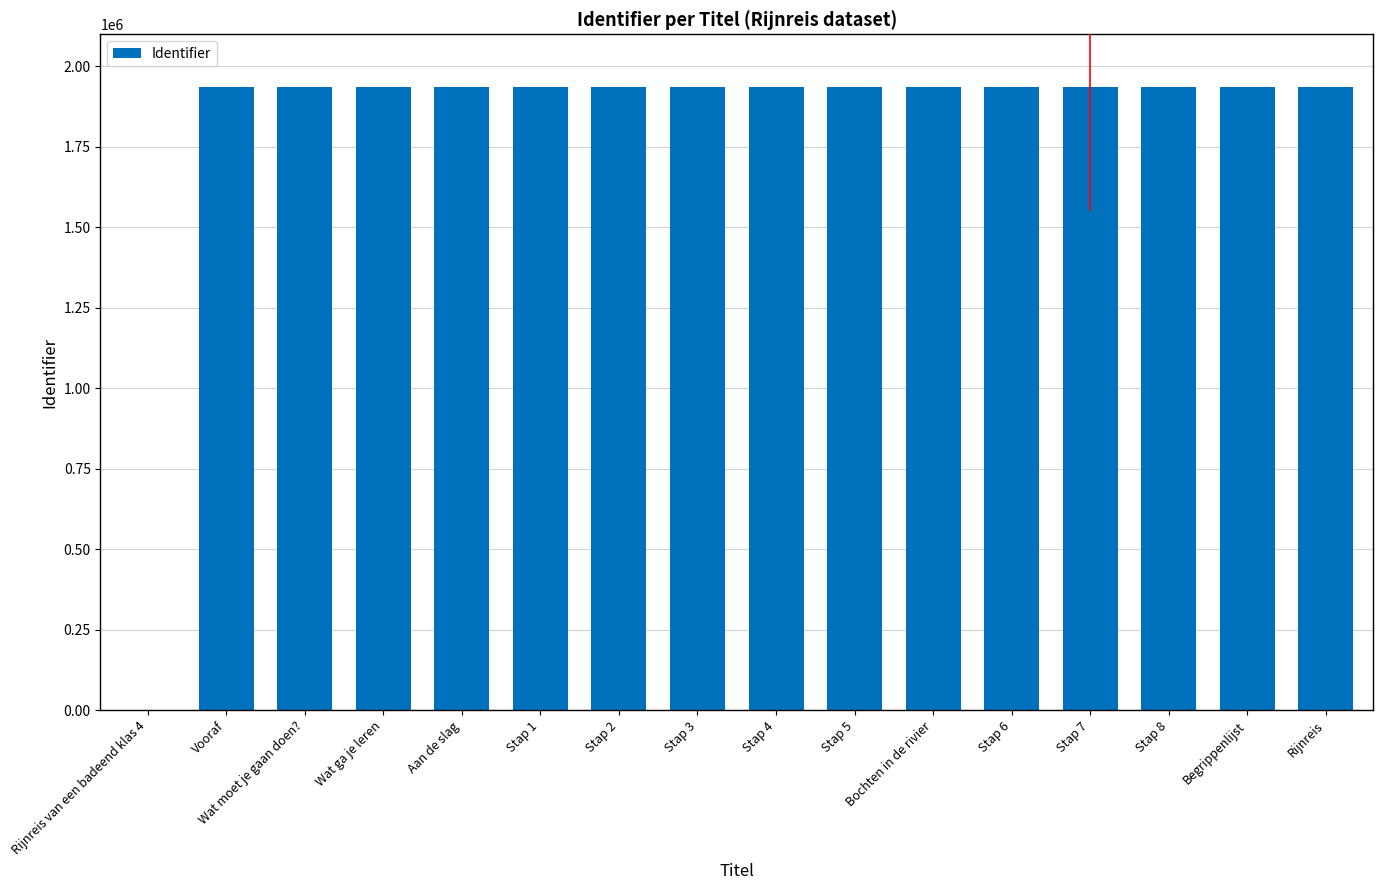

What is the sum of the values at Stap 5 and Wat moet je gaan doen??

3873688